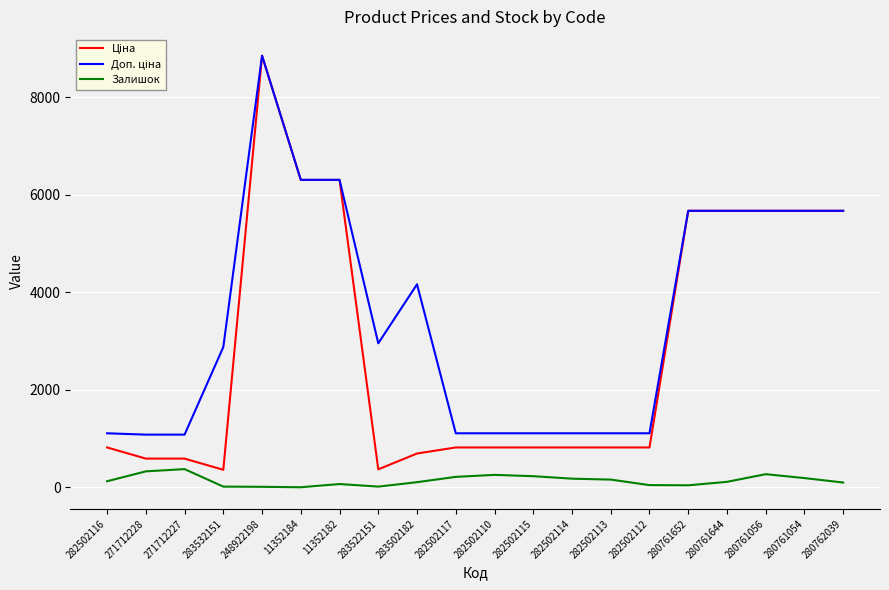

What is the minimum value for Залишок?

2.0